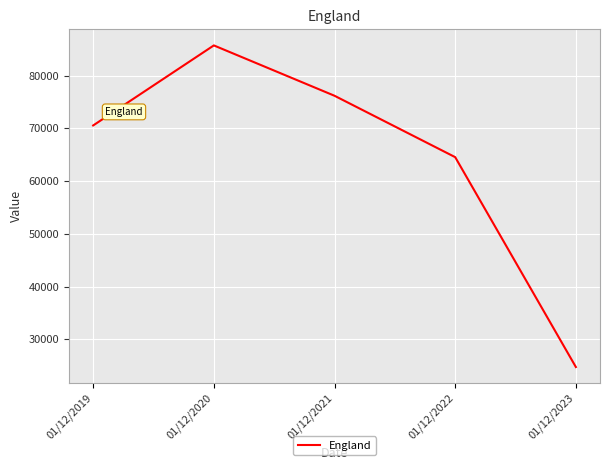

What is the change in value from 01/12/2021 to 01/12/2023?

-51394